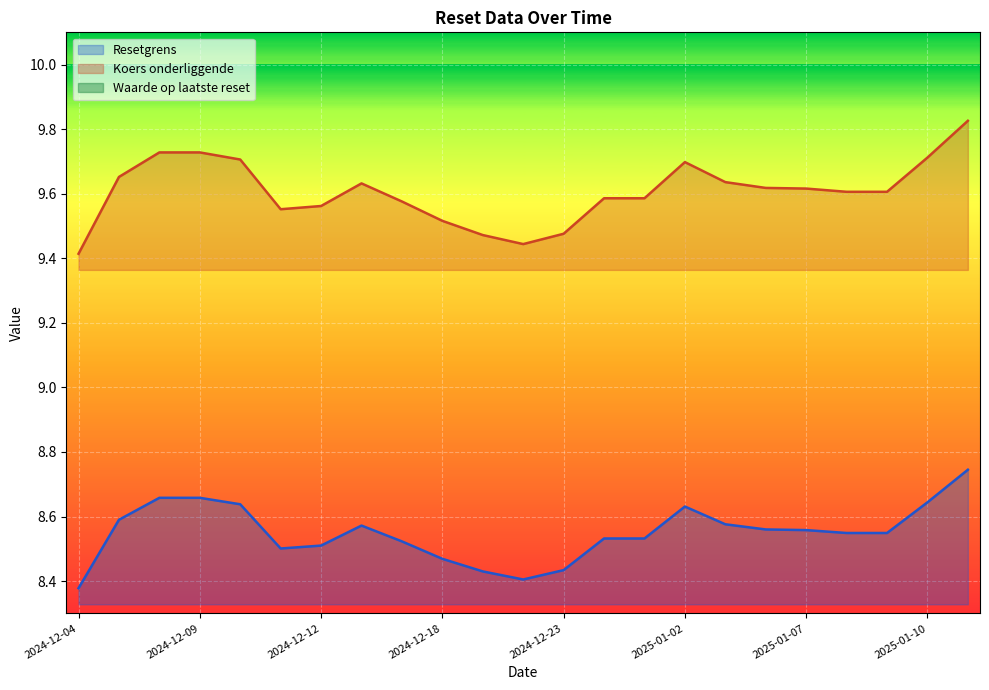

The value of Resetgrens at 2025-01-09 is 8.5. True or false?

True